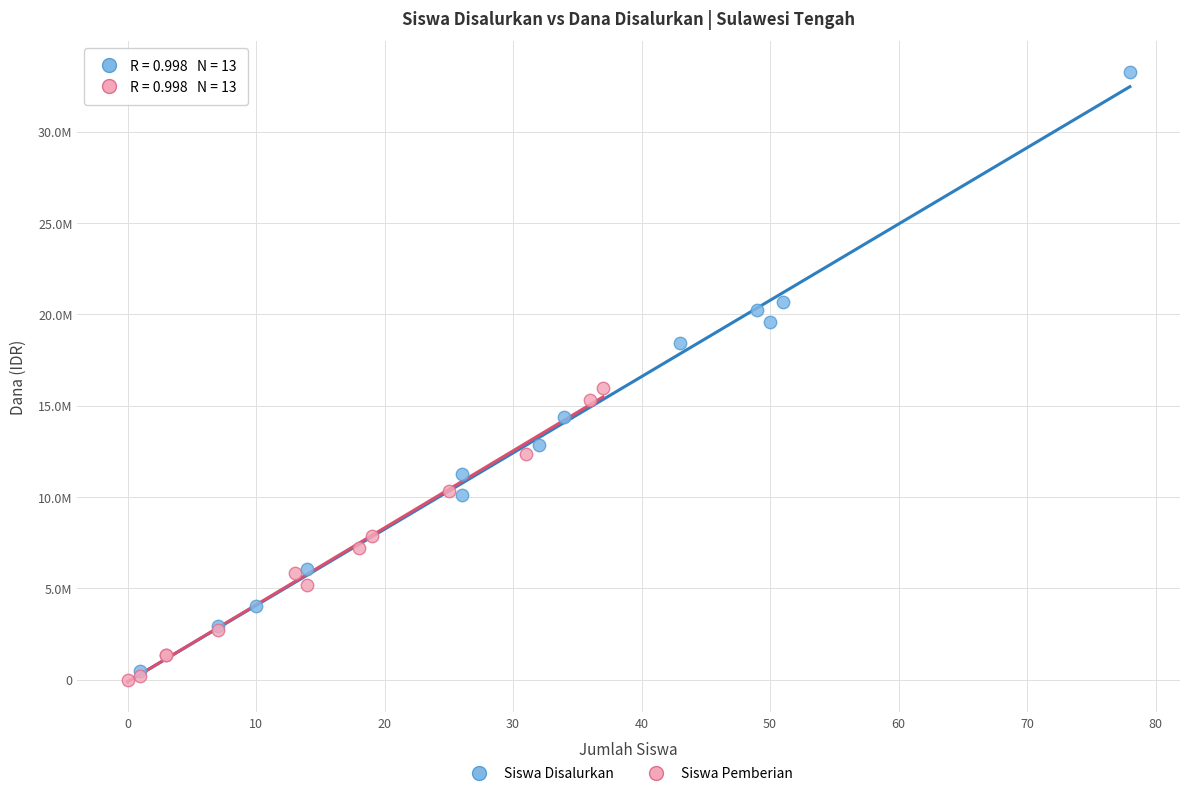

Which series reaches the minimum Y coordinate?

Siswa Pemberian